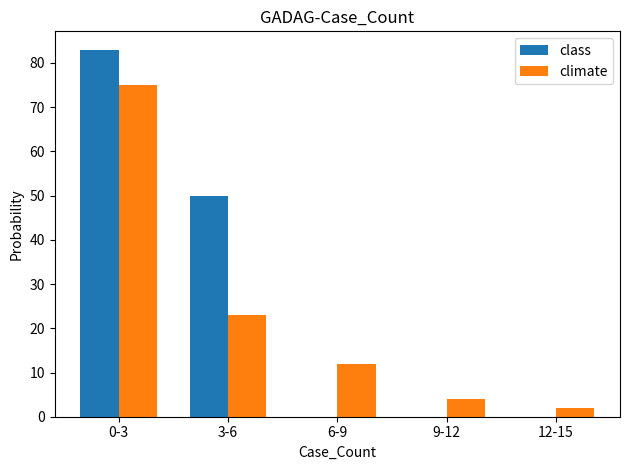

True or false: climate has a value of 12 at 6-9.

True